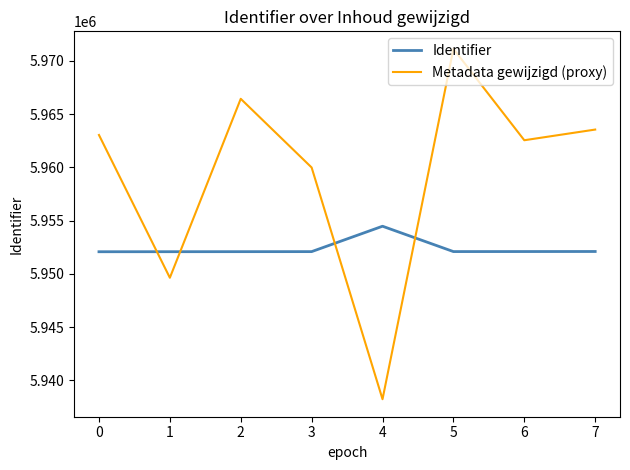

List the series in order of their overall mean, lowest first.

Identifier, Metadata gewijzigd (proxy)